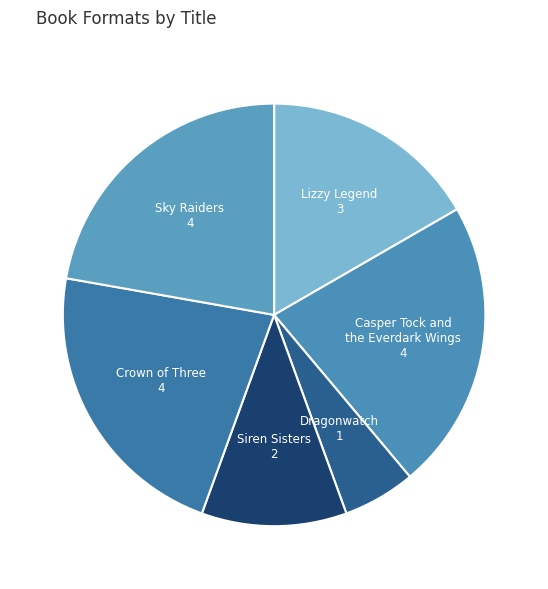

How many segments does this pie chart have?

6